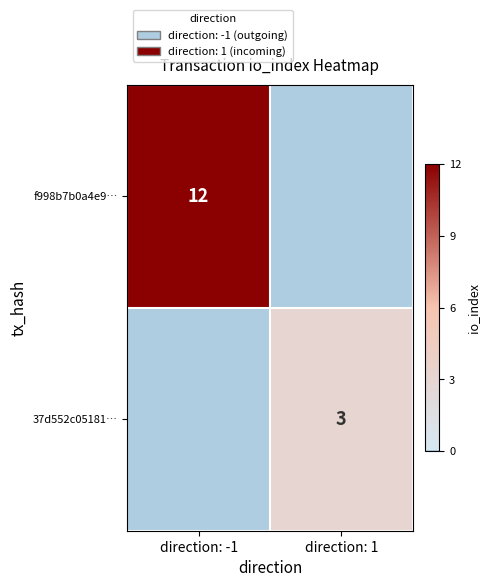

The 37d552c05181… series shows 2 at direction: 1. True or false?

False